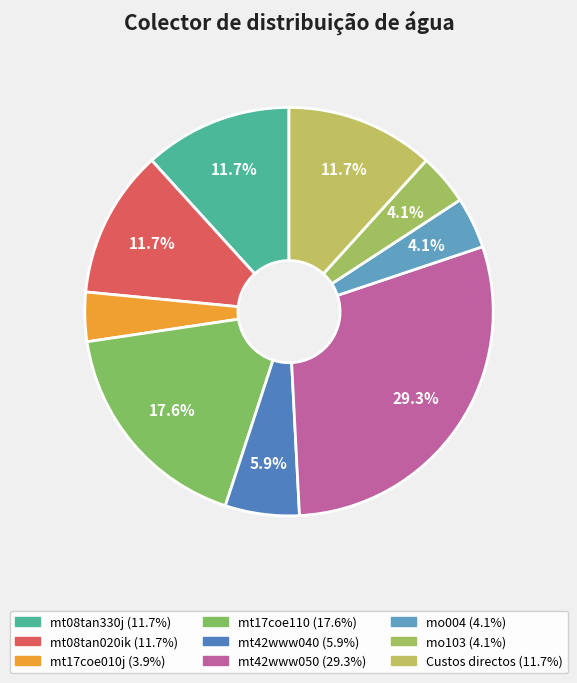

What percentage is the mo004 slice, to the nearest percent?

4%